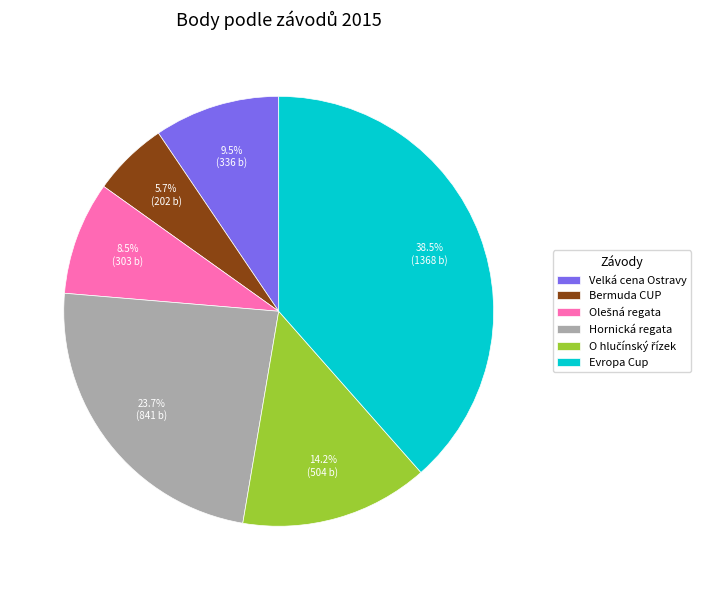

To the nearest percent, what is the difference between the largest and smallest slice percentages?

33%